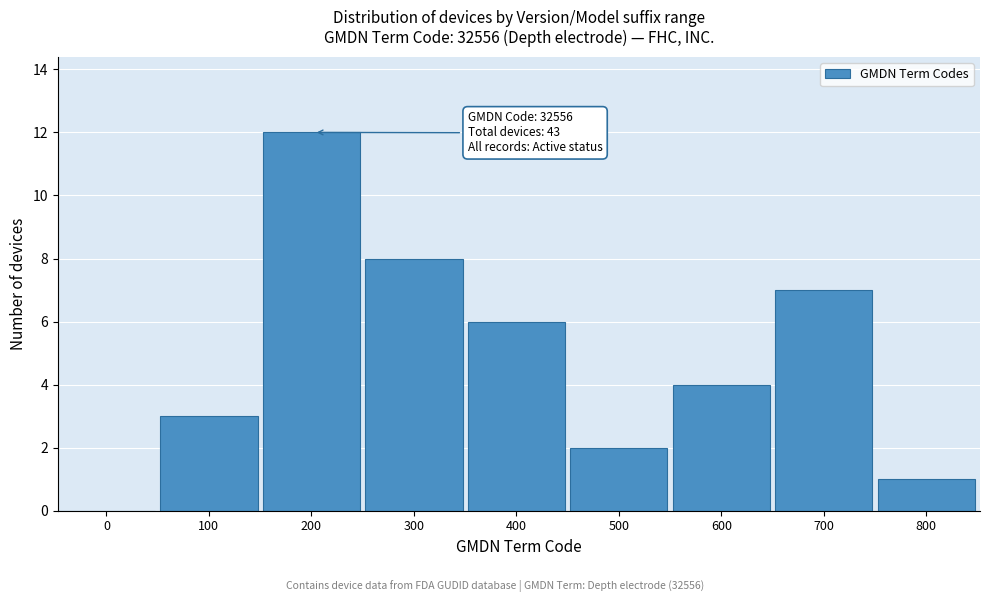

Reading left to right, list all the values displayed in this chart.

0=0	100=3	200=12	300=8	400=6	500=2	600=4	700=7	800=1